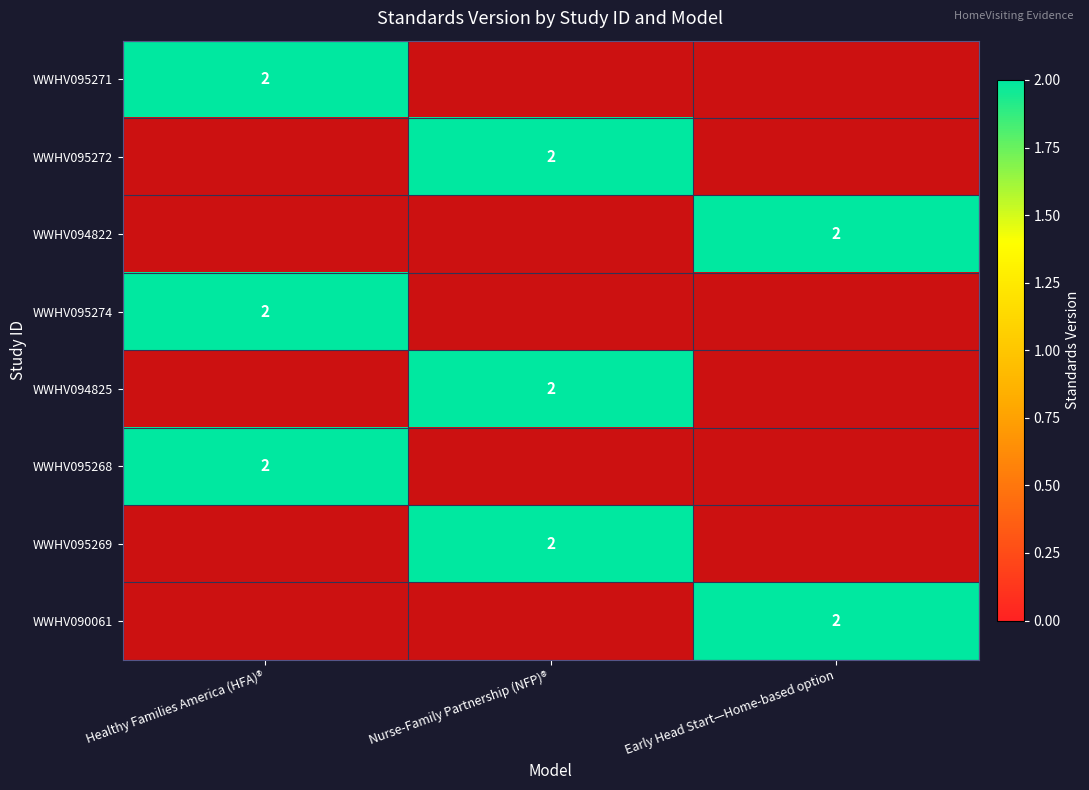

The WWHV094825 series shows 1 at Nurse-Family Partnership (NFP)®. True or false?

False